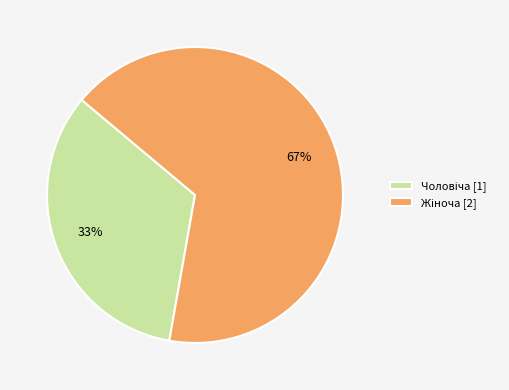

To the nearest percent, what is the average slice percentage?

50%